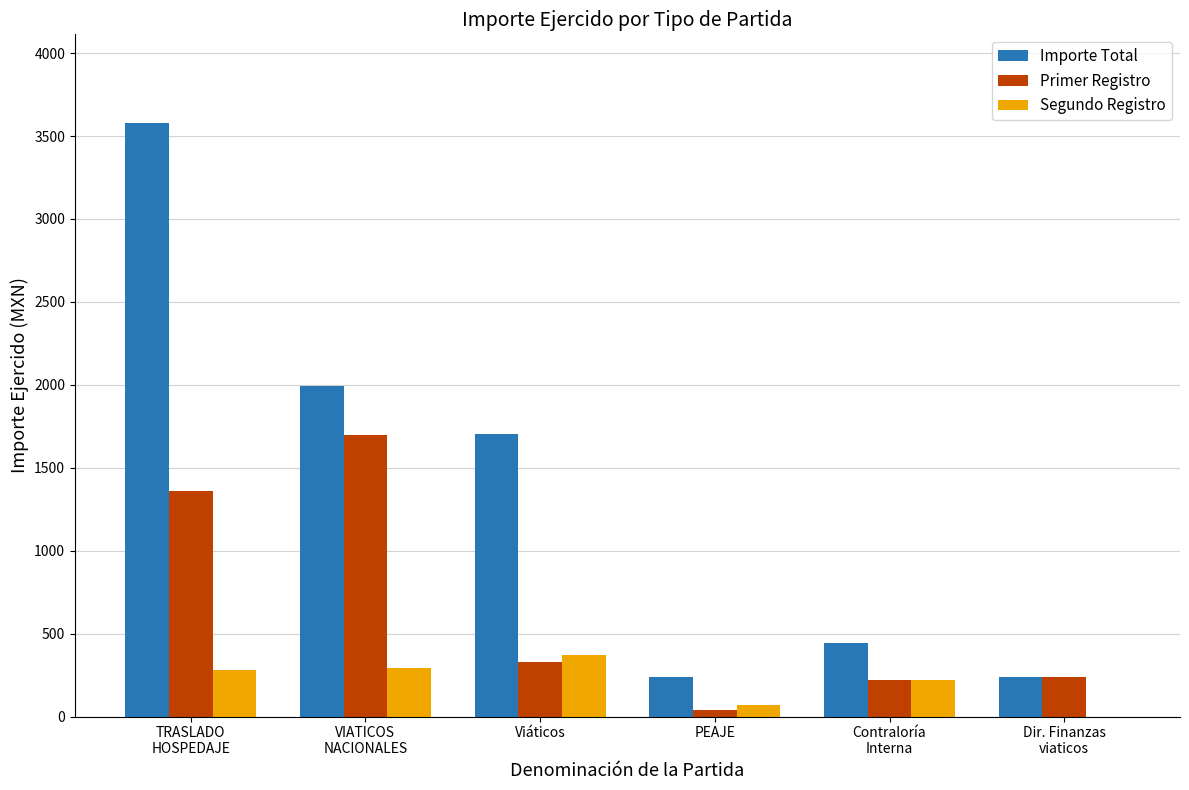

What is the total value across all series at Contraloría
Interna?

888.0